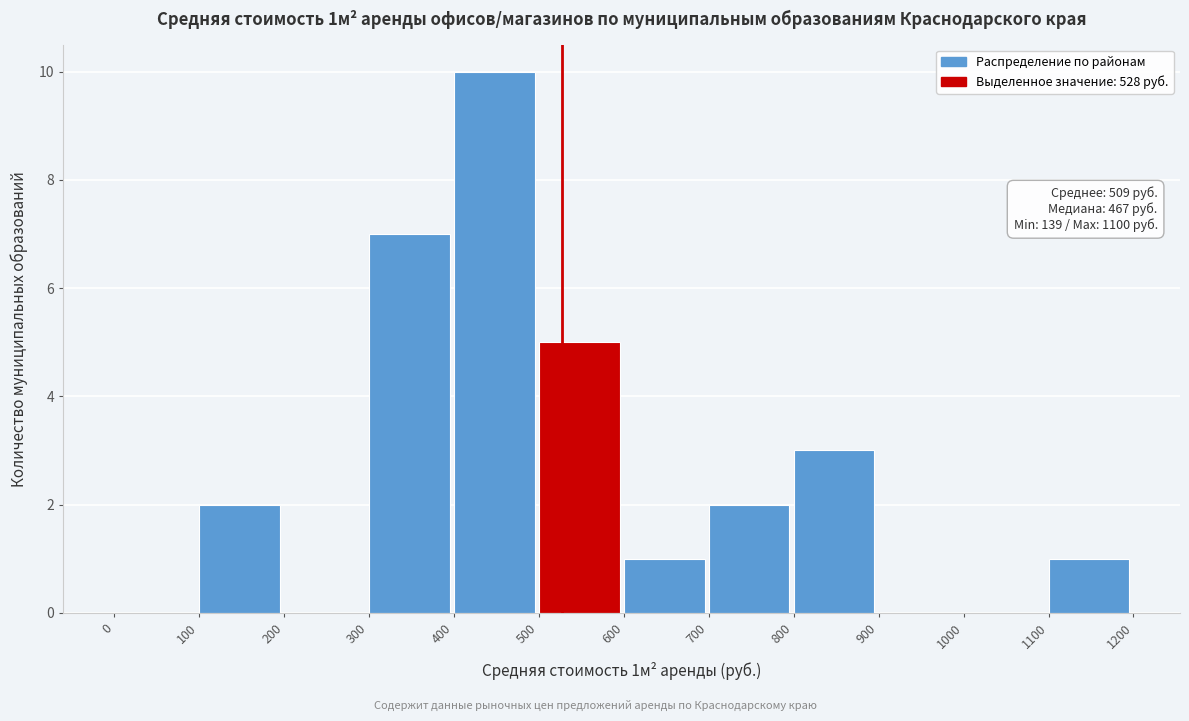

Which range on the x-axis has the tallest bar?

400 to 500